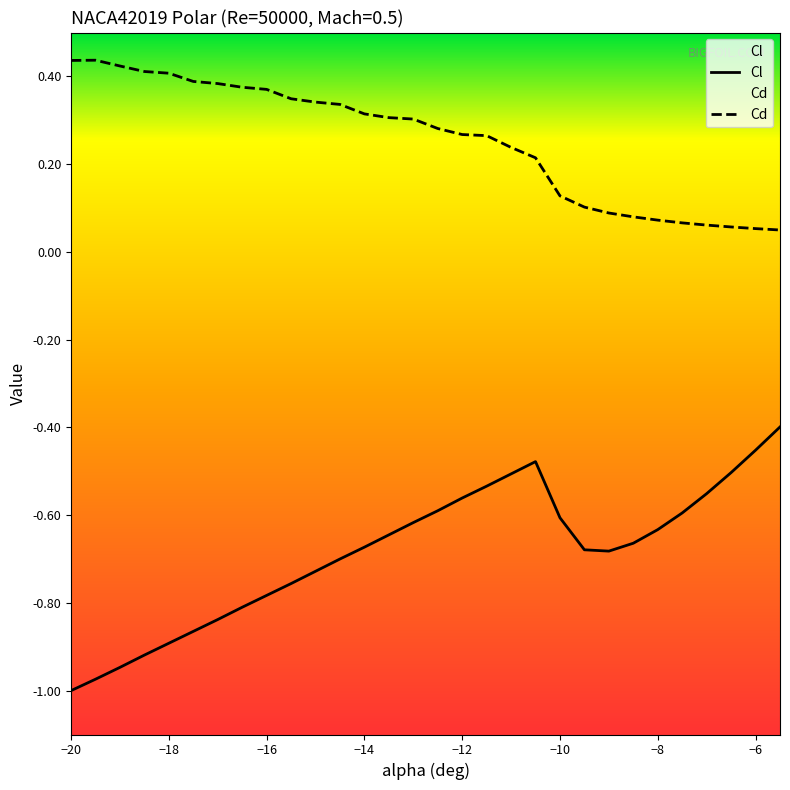

What are all the series names shown in the legend?

Cl, Cd